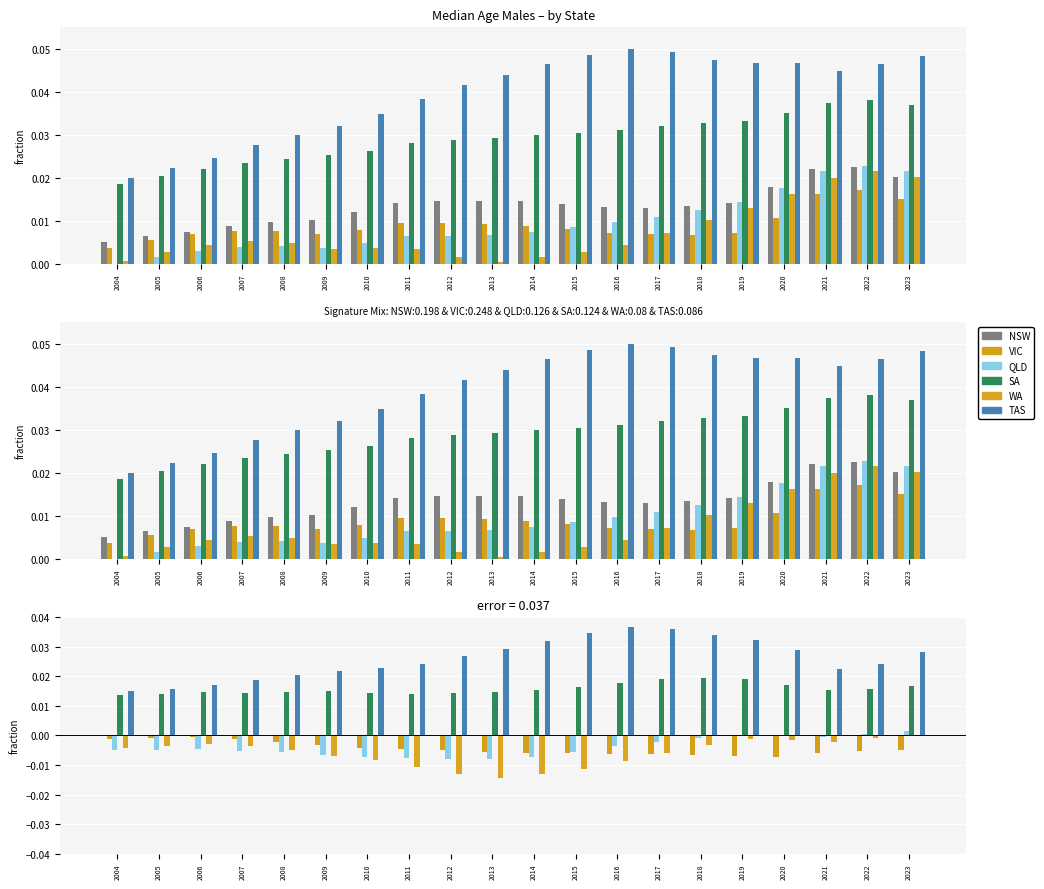

At which label is Tasmania closest to 0?

2004